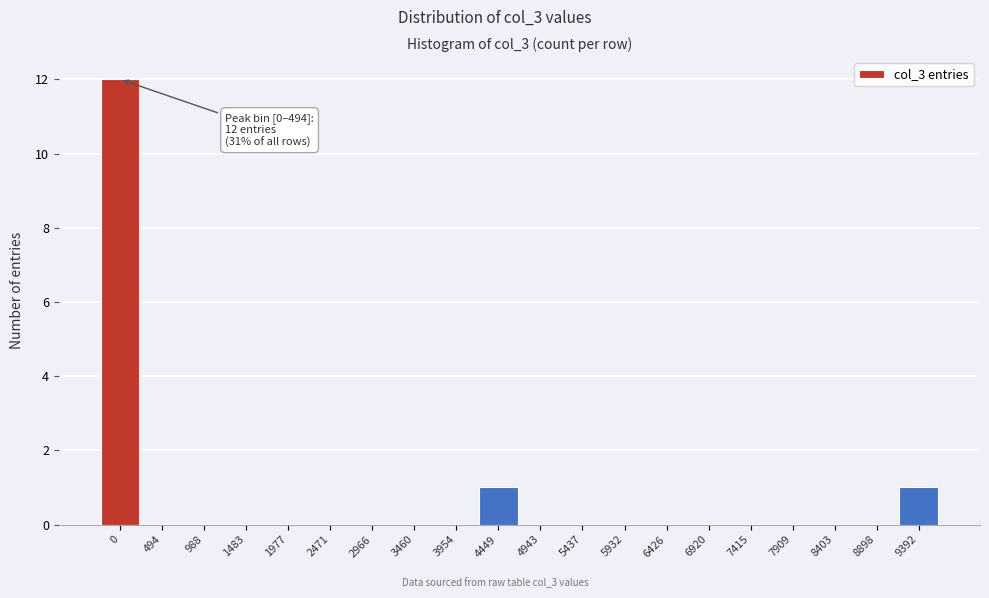

Reading left to right, extract all data points from this chart.

0=12	494=0	988=0	1483=0	1977=0	2471=0	2966=0	3460=0	3954=0	4449=1	4943=0	5437=0	5932=0	6426=0	6920=0	7415=0	7909=0	8403=0	8898=0	9392=1